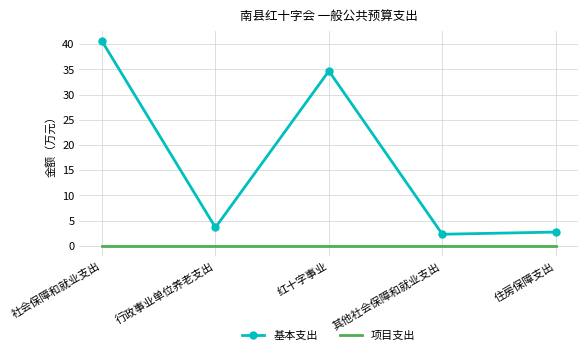

True or false: 基本支出 and 项目支出 cross at least once.

False